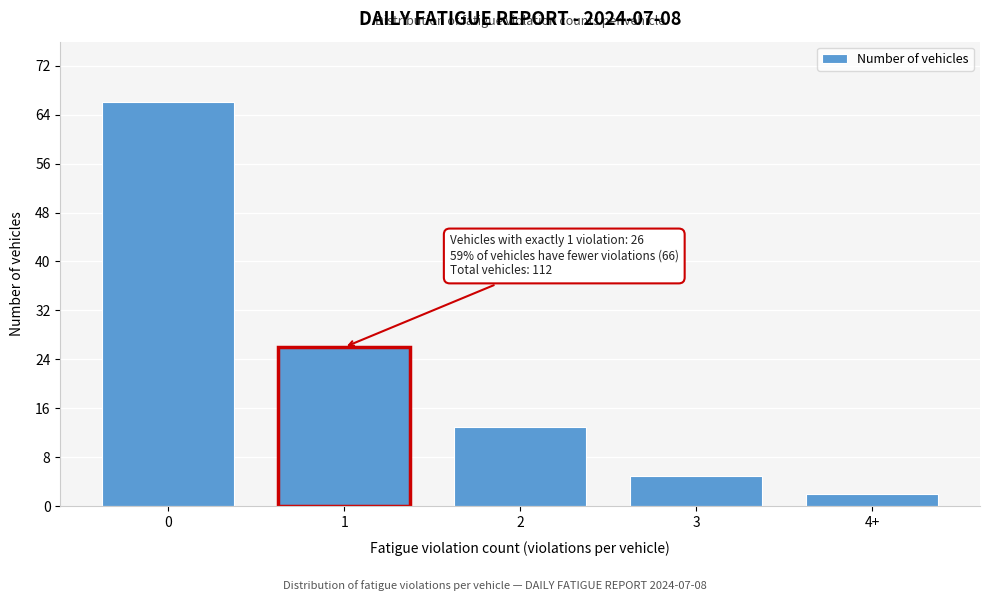

Reading left to right, extract all data points from this chart.

66	26	13	5	2